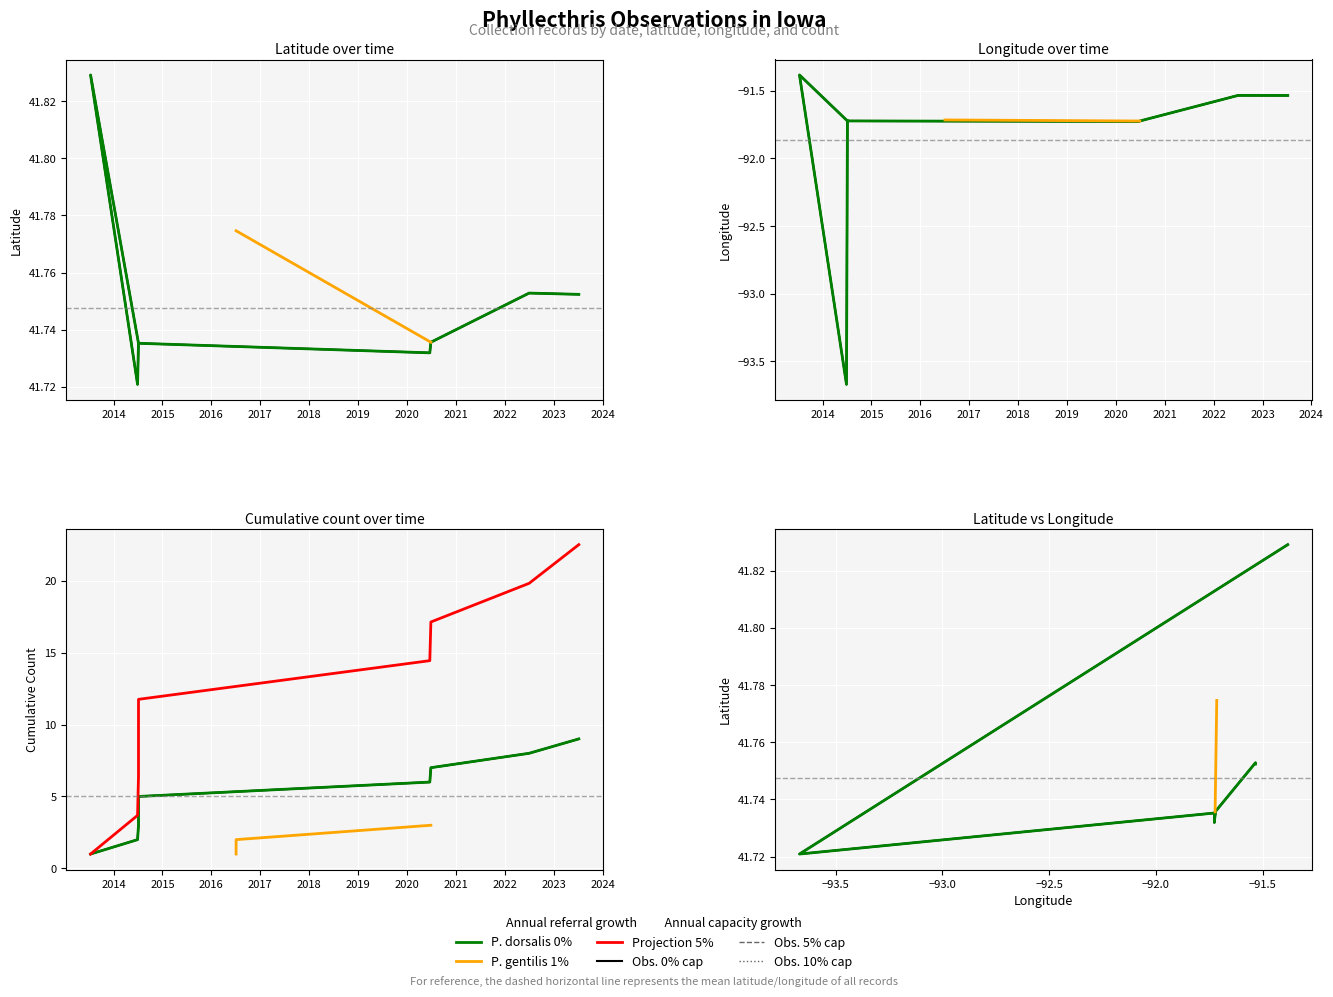

True or false: the data shows -91.7 at longitude_dorsalis.

True